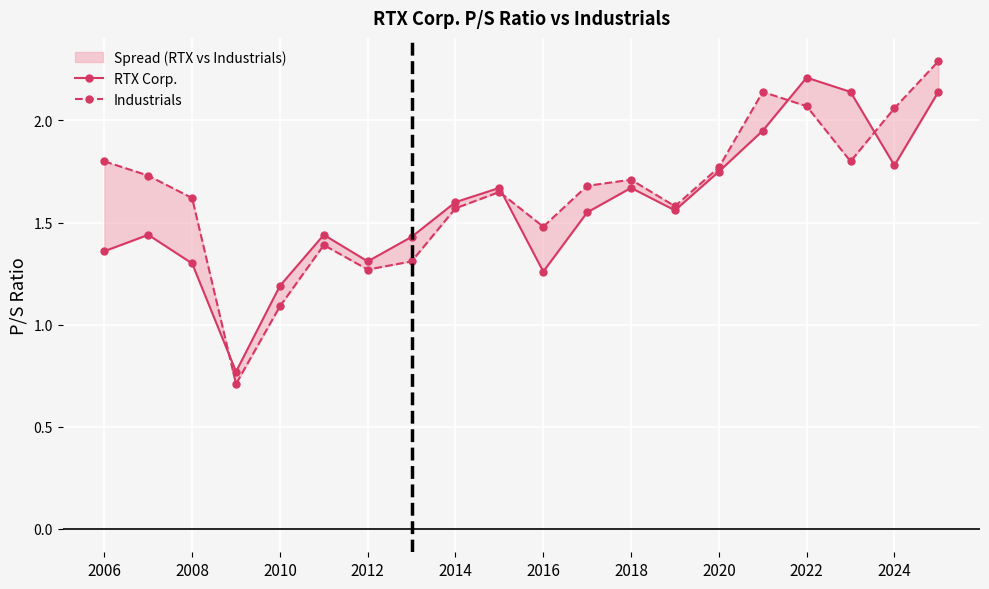

How many series are shown in this chart?

2